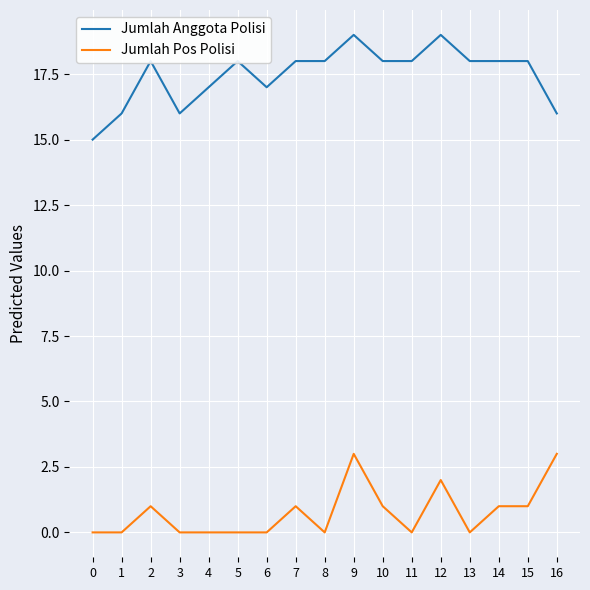

At 0, list the series in order from smallest to largest.

Jumlah Pos Polisi, Jumlah Anggota Polisi